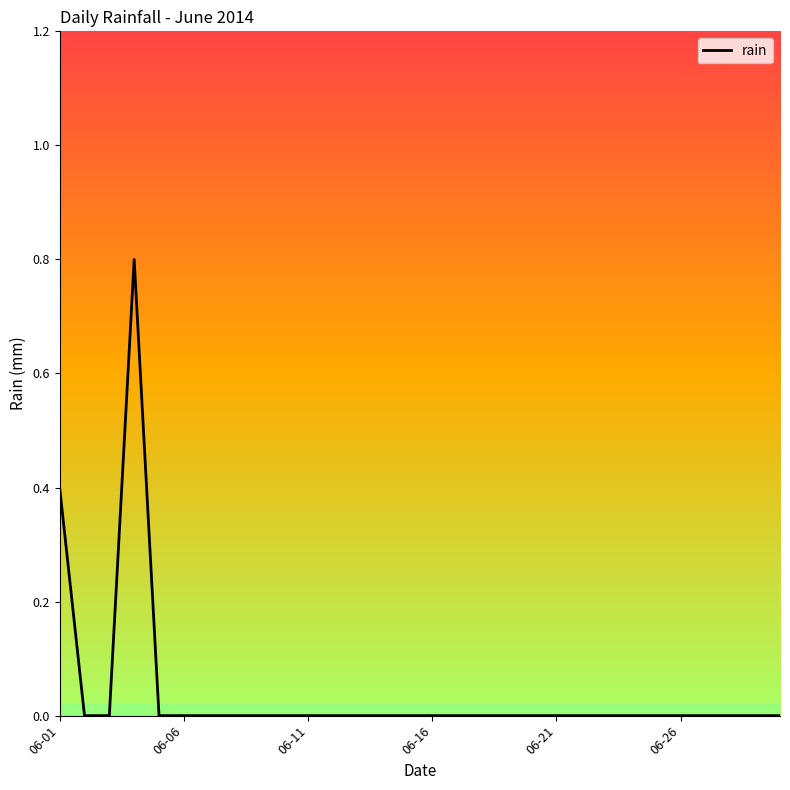

What is the difference between the maximum and minimum values?

0.8